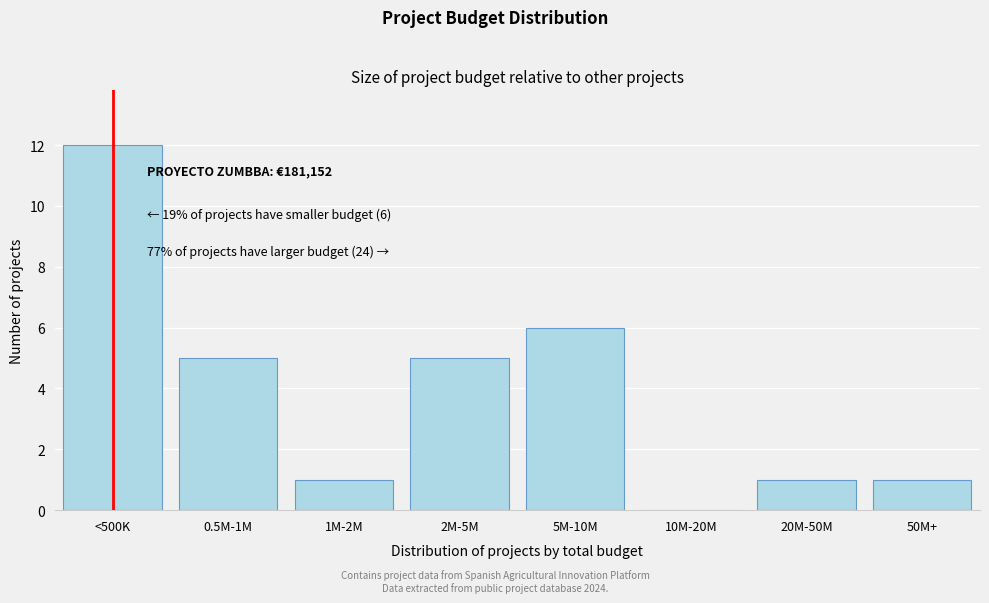

Reading left to right, extract all data points from this chart.

<500K=12	0.5M-1M=5	1M-2M=1	2M-5M=5	5M-10M=6	10M-20M=0	20M-50M=1	50M+=1